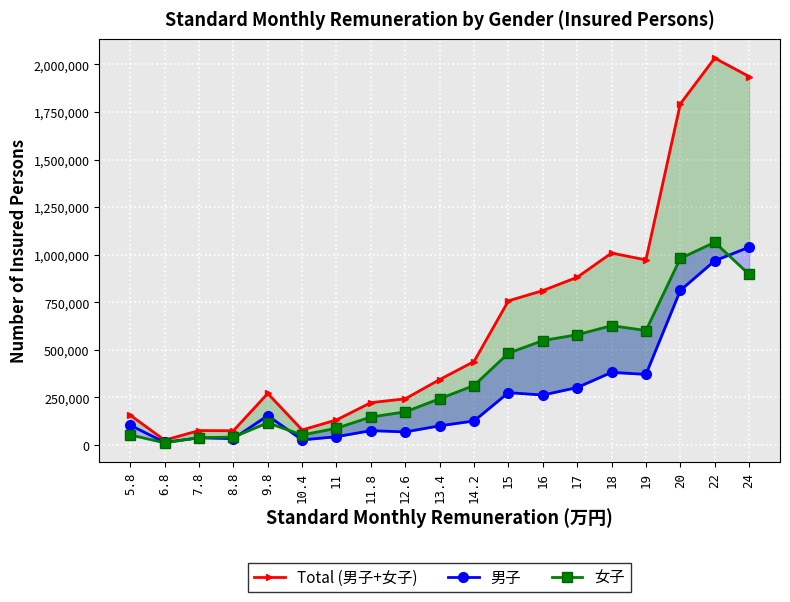

Does the chart display data point markers on the line(s)?

Yes